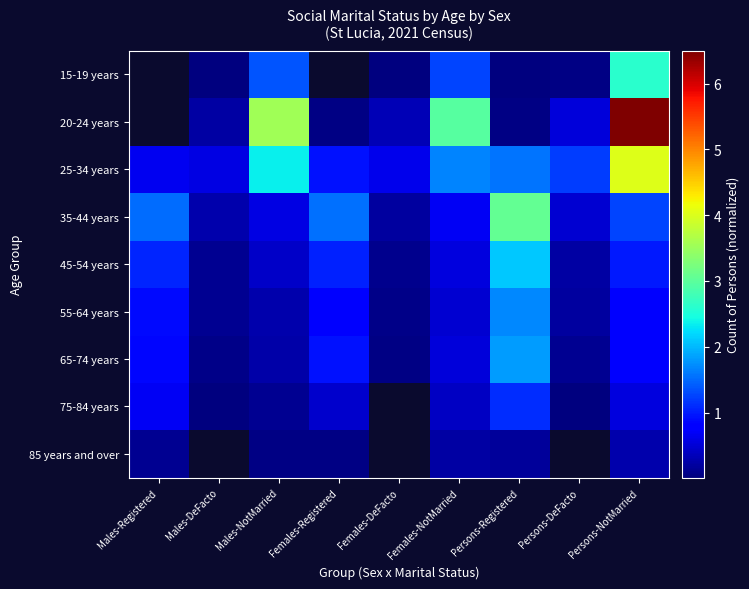

Reading left to right, transcribe all the data shown in this chart.

15-19 years: Males-Registered=0.0	Males-DeFacto=0.0	Males-NotMarried=1.4	Females-Registered=0.0	Females-DeFacto=0.0	Females-NotMarried=1.3	Persons-Registered=0.0	Persons-DeFacto=0.1	Persons-NotMarried=2.6
20-24 years: Males-Registered=0.0	Males-DeFacto=0.2	Males-NotMarried=3.6	Females-Registered=0.0	Females-DeFacto=0.3	Females-NotMarried=3.0	Persons-Registered=0.0	Persons-DeFacto=0.5	Persons-NotMarried=6.5
25-34 years: Males-Registered=0.7	Males-DeFacto=0.6	Males-NotMarried=2.4	Females-Registered=0.9	Females-DeFacto=0.6	Females-NotMarried=1.7	Persons-Registered=1.6	Persons-DeFacto=1.2	Persons-NotMarried=4.0
35-44 years: Males-Registered=1.5	Males-DeFacto=0.3	Males-NotMarried=0.6	Females-Registered=1.5	Females-DeFacto=0.2	Females-NotMarried=0.7	Persons-Registered=3.1	Persons-DeFacto=0.5	Persons-NotMarried=1.3
45-54 years: Males-Registered=1.1	Males-DeFacto=0.1	Males-NotMarried=0.4	Females-Registered=1.0	Females-DeFacto=0.1	Females-NotMarried=0.6	Persons-Registered=2.1	Persons-DeFacto=0.2	Persons-NotMarried=1.0
55-64 years: Males-Registered=0.9	Males-DeFacto=0.1	Males-NotMarried=0.3	Females-Registered=0.8	Females-DeFacto=0.1	Females-NotMarried=0.5	Persons-Registered=1.7	Persons-DeFacto=0.2	Persons-NotMarried=0.8
65-74 years: Males-Registered=0.9	Males-DeFacto=0.1	Males-NotMarried=0.2	Females-Registered=0.9	Females-DeFacto=0.1	Females-NotMarried=0.5	Persons-Registered=1.8	Persons-DeFacto=0.1	Persons-NotMarried=0.8
75-84 years: Males-Registered=0.7	Males-DeFacto=0.0	Males-NotMarried=0.1	Females-Registered=0.5	Females-DeFacto=0.0	Females-NotMarried=0.4	Persons-Registered=1.1	Persons-DeFacto=0.0	Persons-NotMarried=0.5
85 years and over: Males-Registered=0.1	Males-DeFacto=0.0	Males-NotMarried=0.1	Females-Registered=0.1	Females-DeFacto=0.0	Females-NotMarried=0.2	Persons-Registered=0.2	Persons-DeFacto=0.0	Persons-NotMarried=0.3